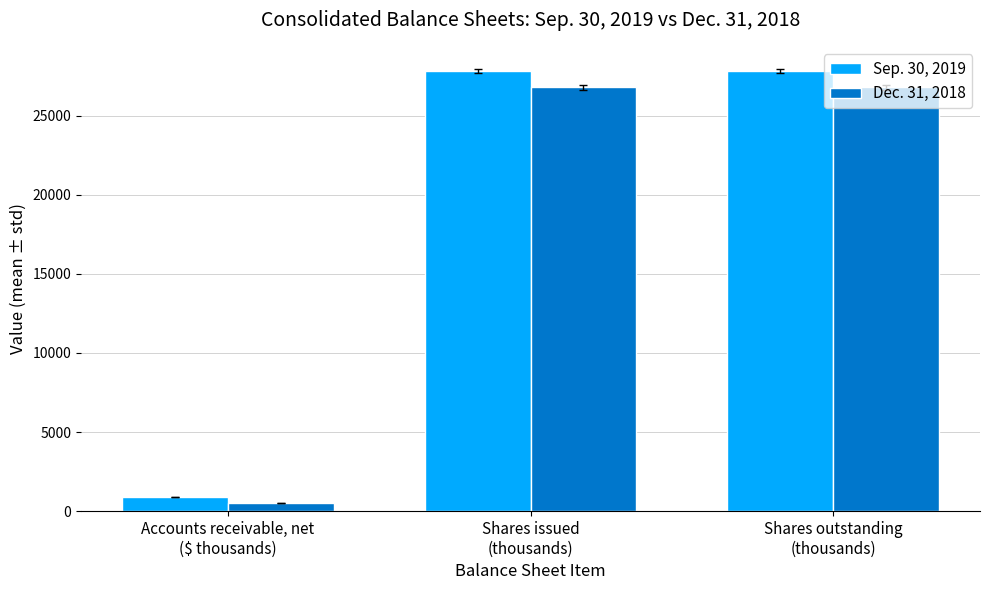

What is the average value of the Dec. 31, 2018 series?

18020